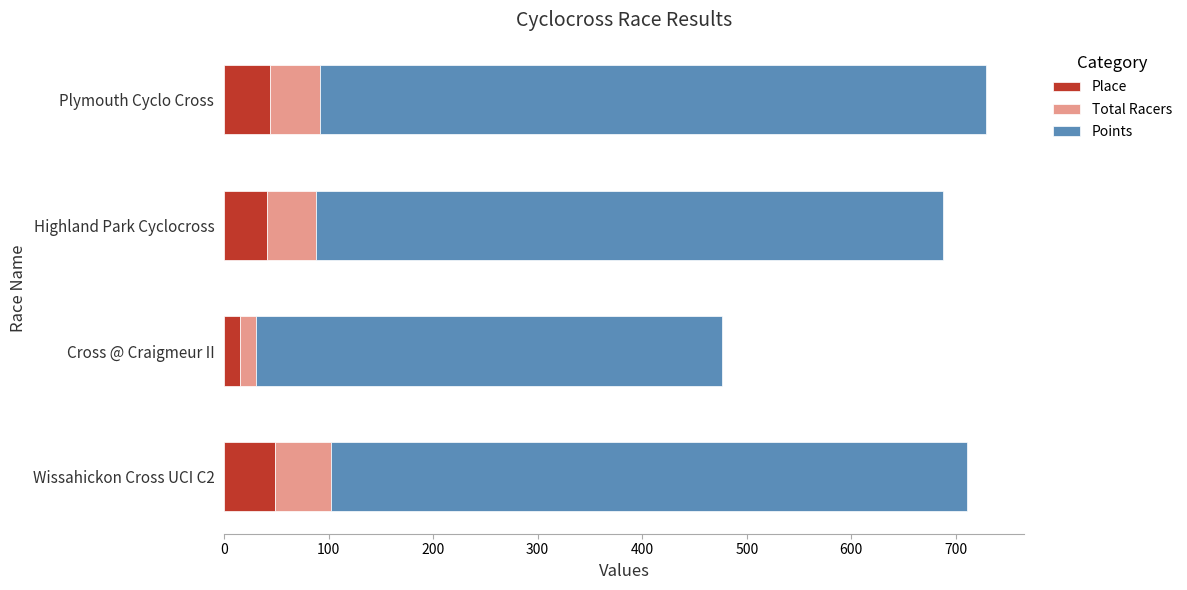

What is the difference between the maximum and minimum values in the Place series?

34.0